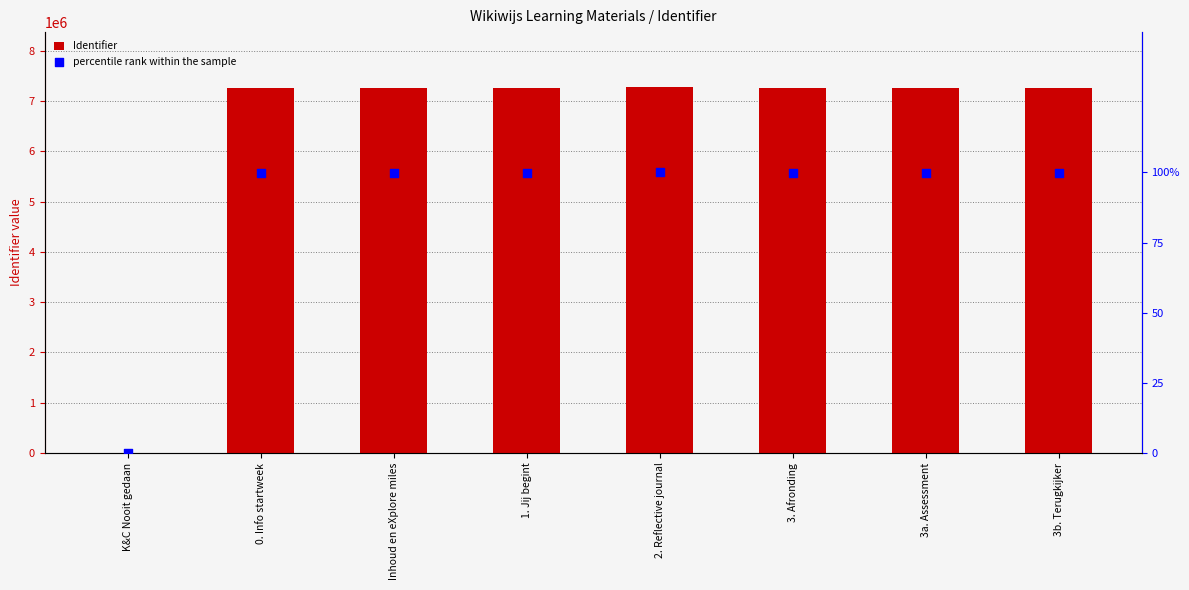

What is the total value across all series at 3a. Assessment?

7265137.8